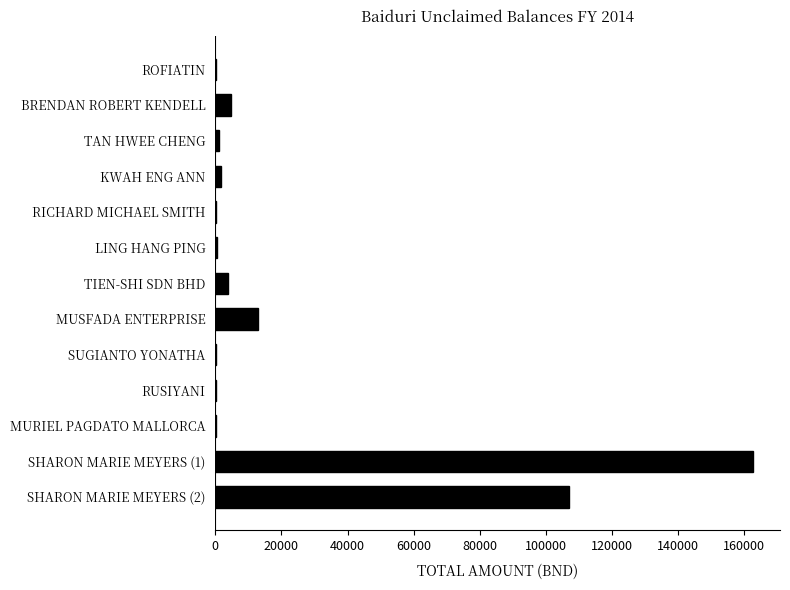

Which category has the highest value across all series?

SHARON MARIE MEYERS (1)